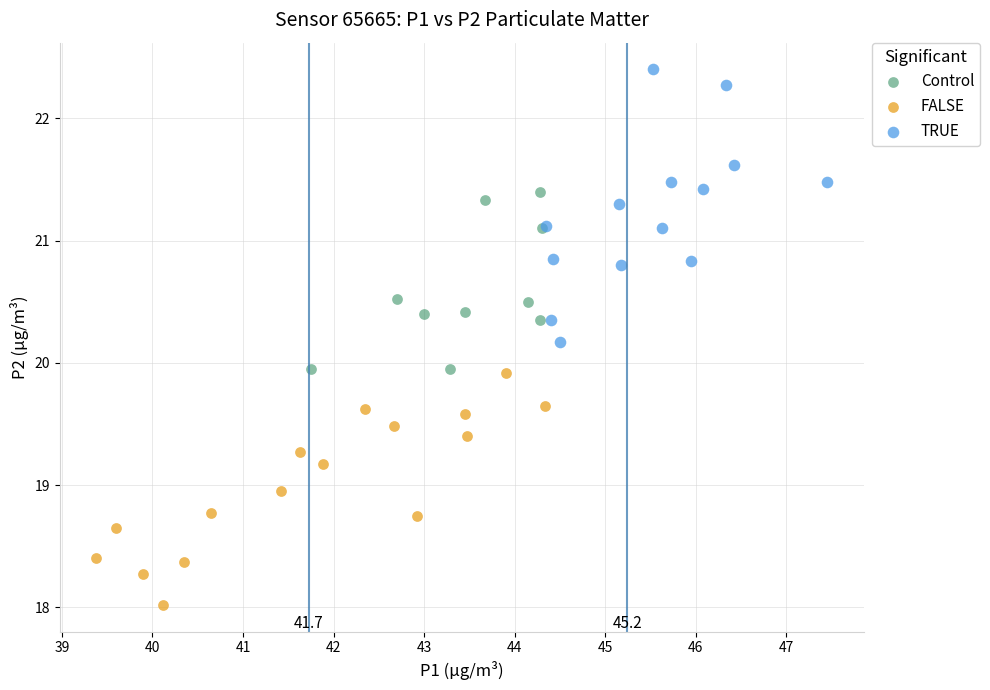

Which series contains the highest Y value?

TRUE